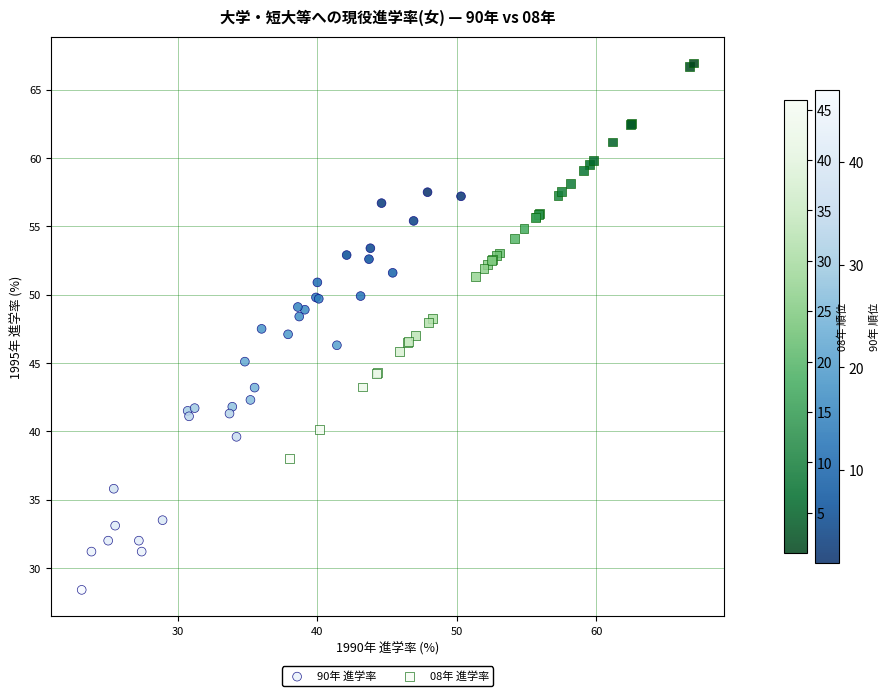

Which series contains the lowest Y value?

90年 進学率